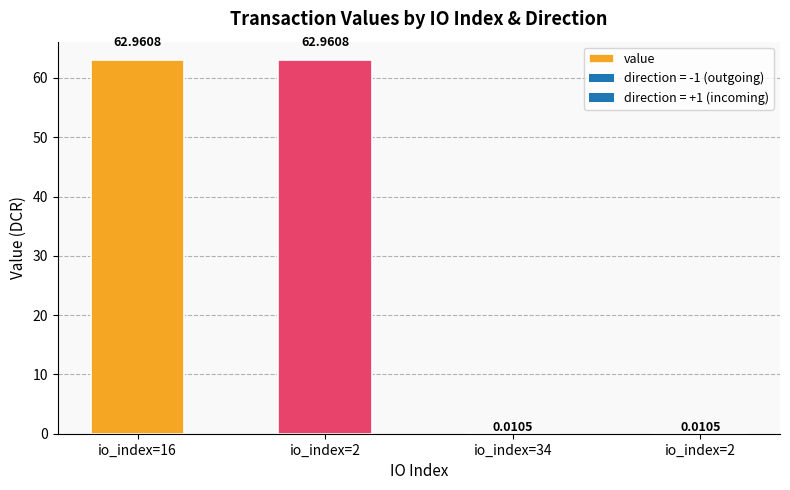

The value at io_index=2 is 63.0. True or false?

True